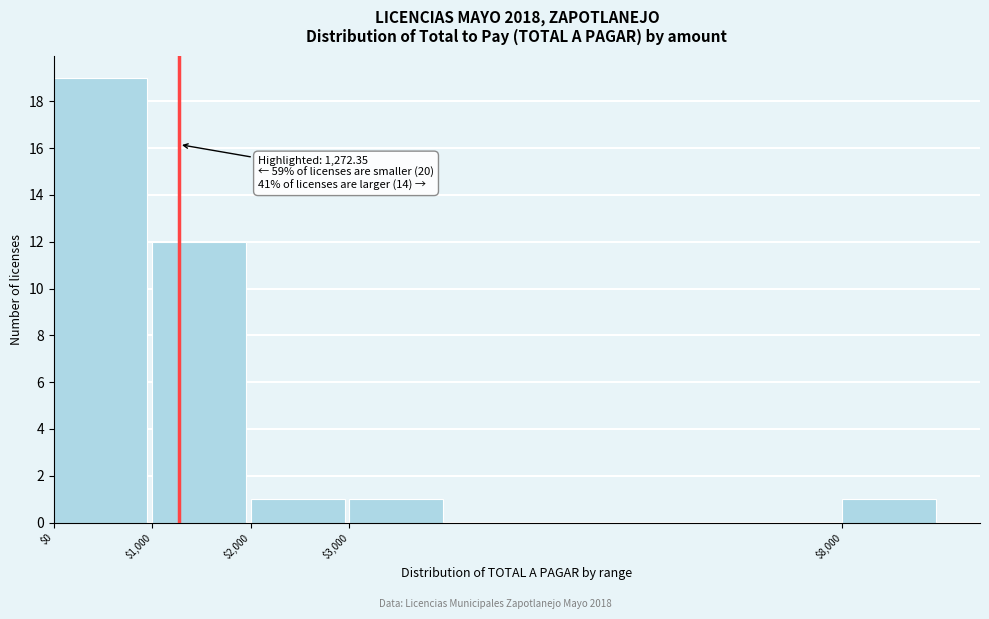

Which range on the x-axis has the tallest bar?

0 to 1000